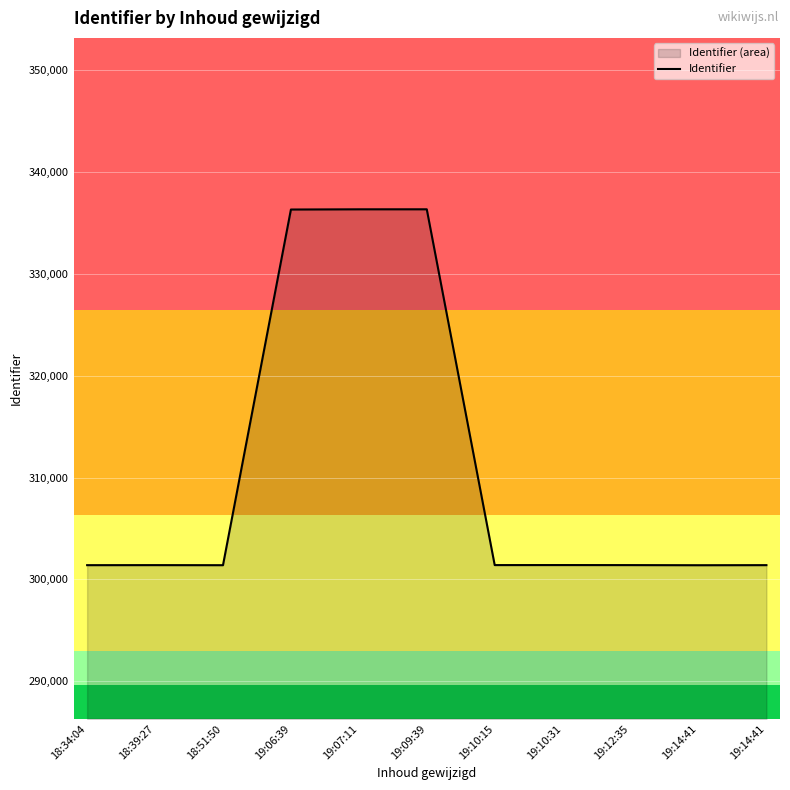

What is the sum of the values at 19:10:15 and 18:39:27?

602812